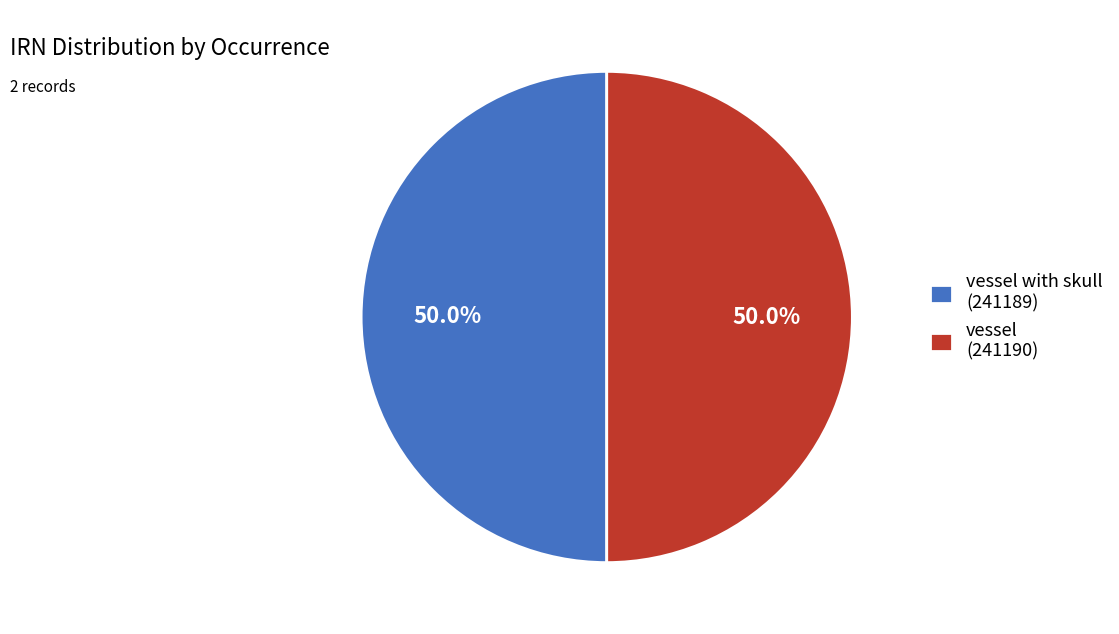

Combined, do vessel with skull (241189) and vessel (241190) account for over 50%?

Yes